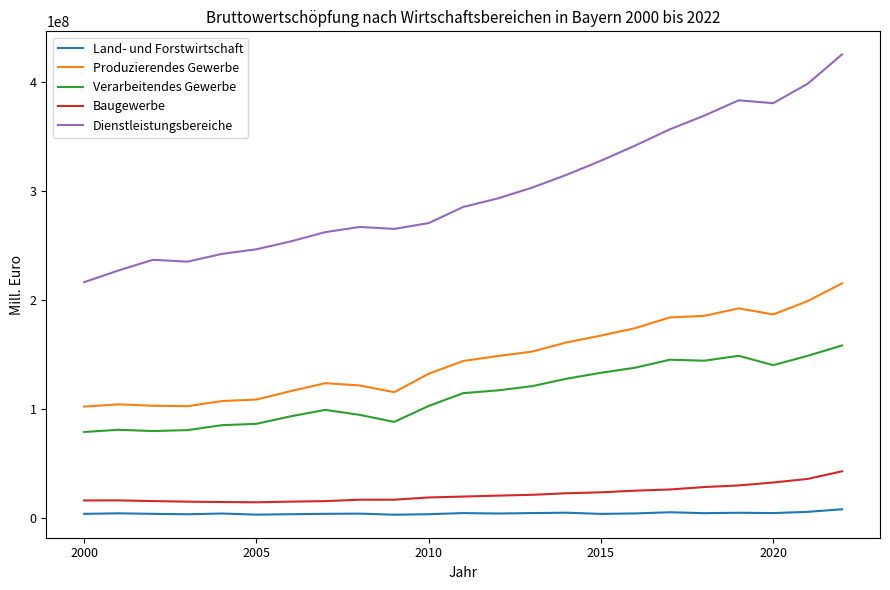

Which series has the largest total across all categories?

Dienstleistungsbereiche